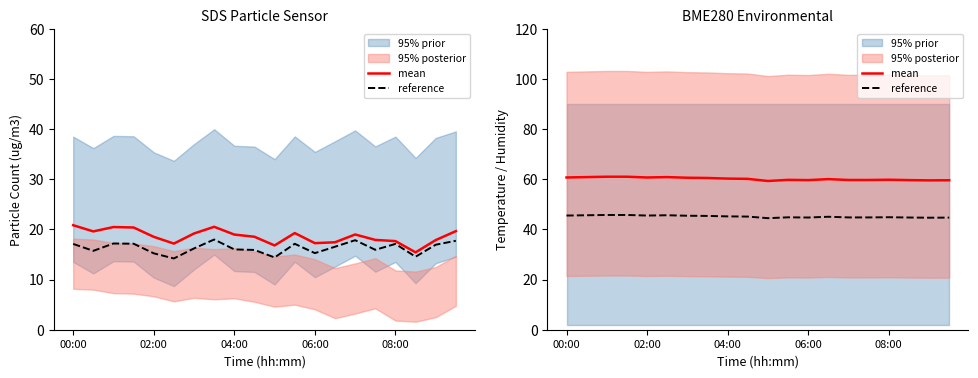

What is the maximum value for mean?

61.1